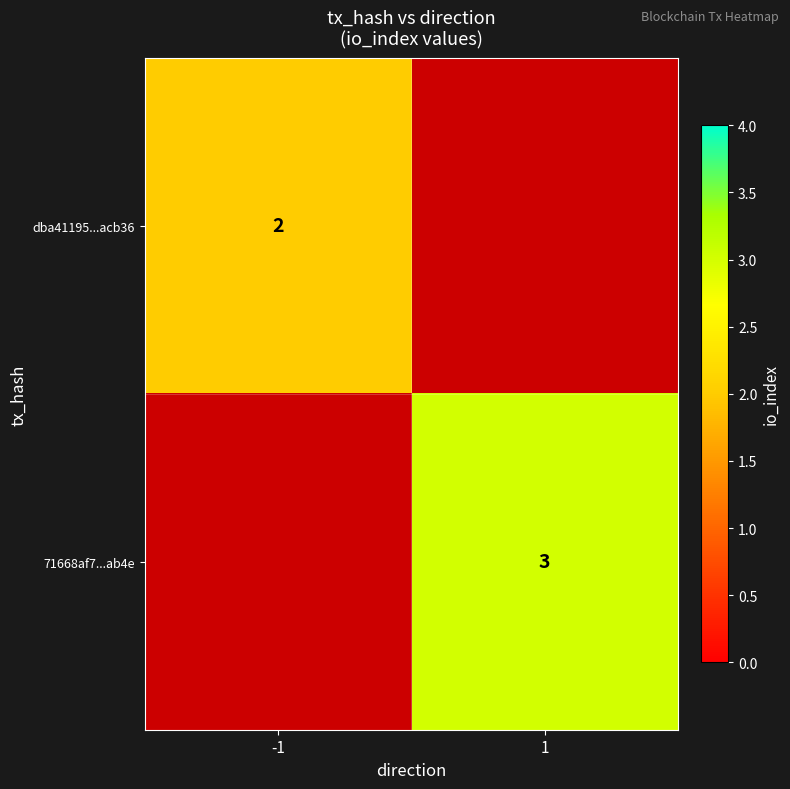

Is it true that 71668af7...ab4e equals 5 at 1?

False